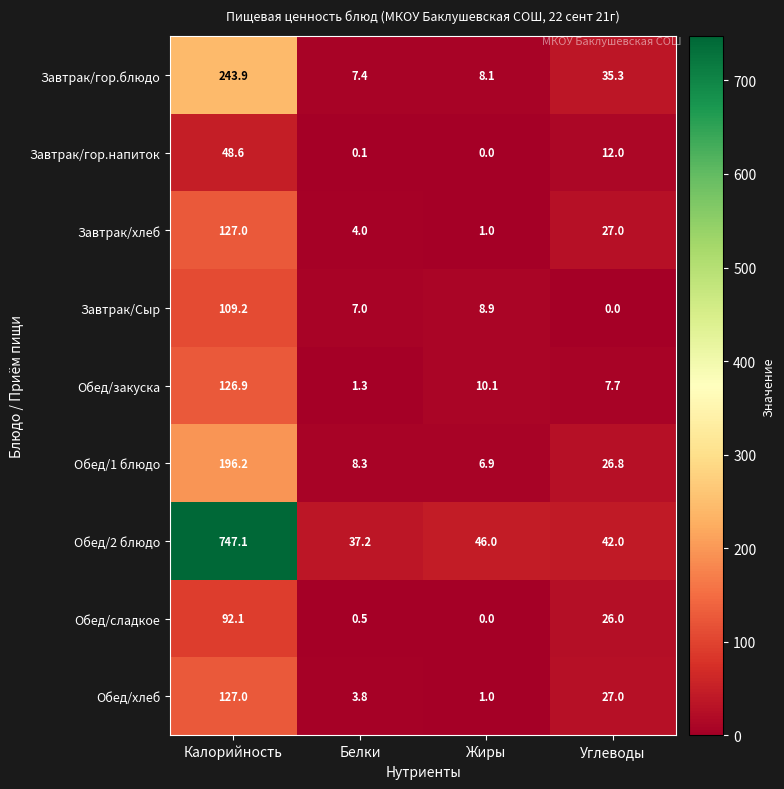

What is the difference between the maximum and minimum values in the Обед/хлеб series?

126.0